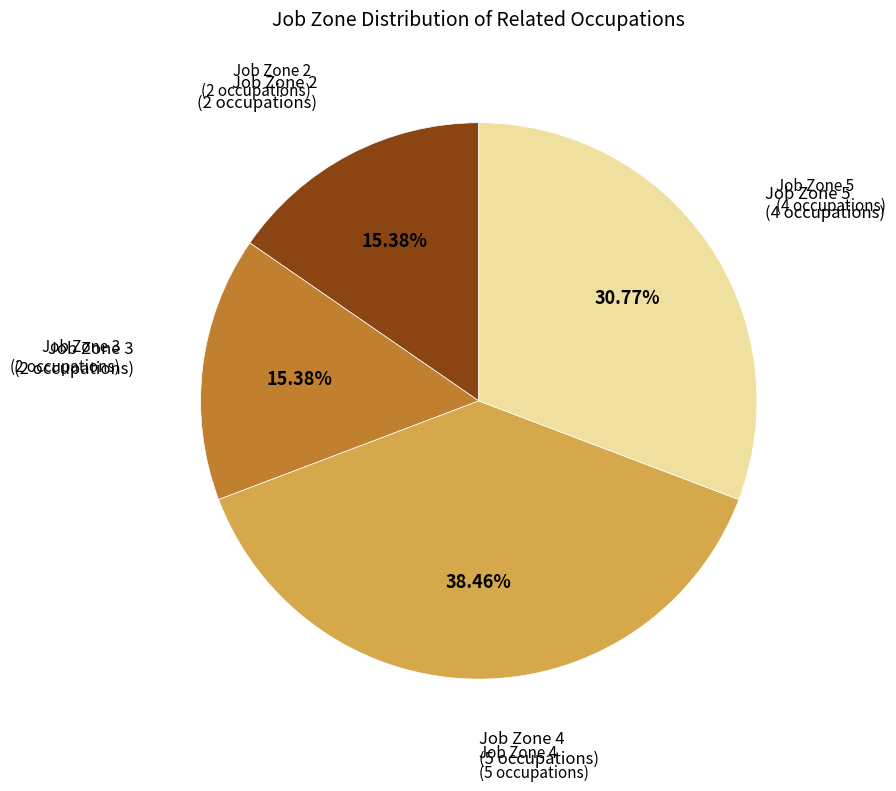

How many segments does this pie chart have?

4